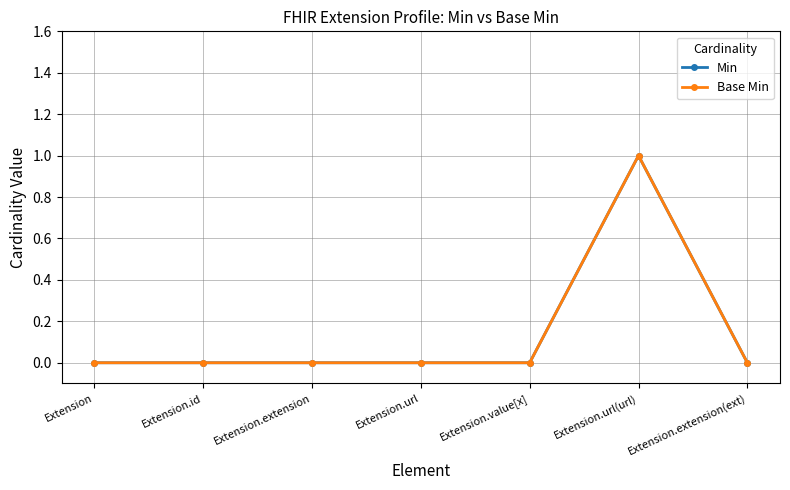

Does the chart have visible grid lines?

Yes